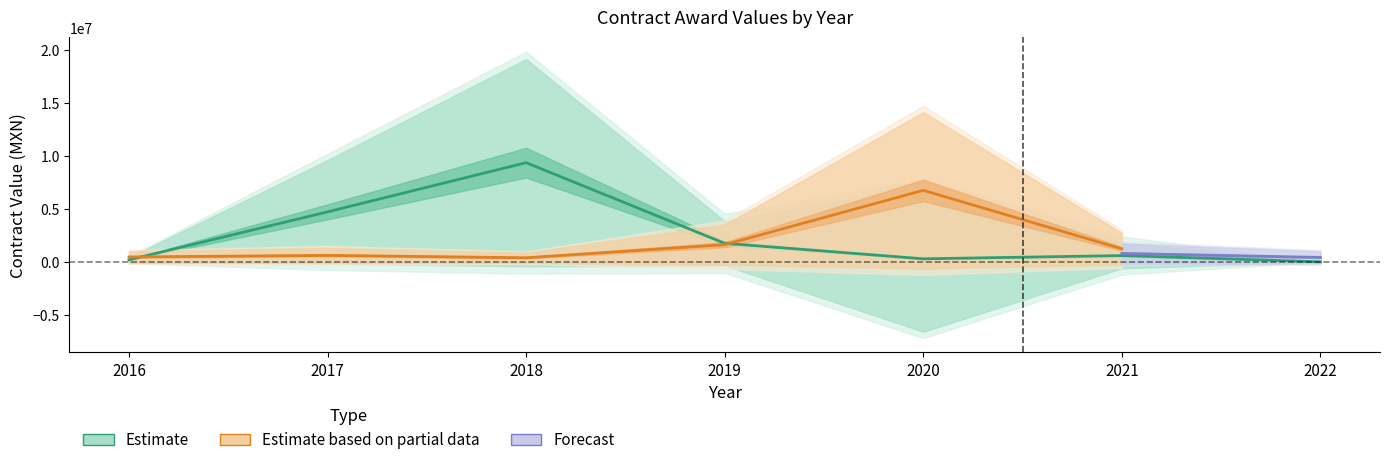

Where is Estimate nearest to the value 4691456?

2017